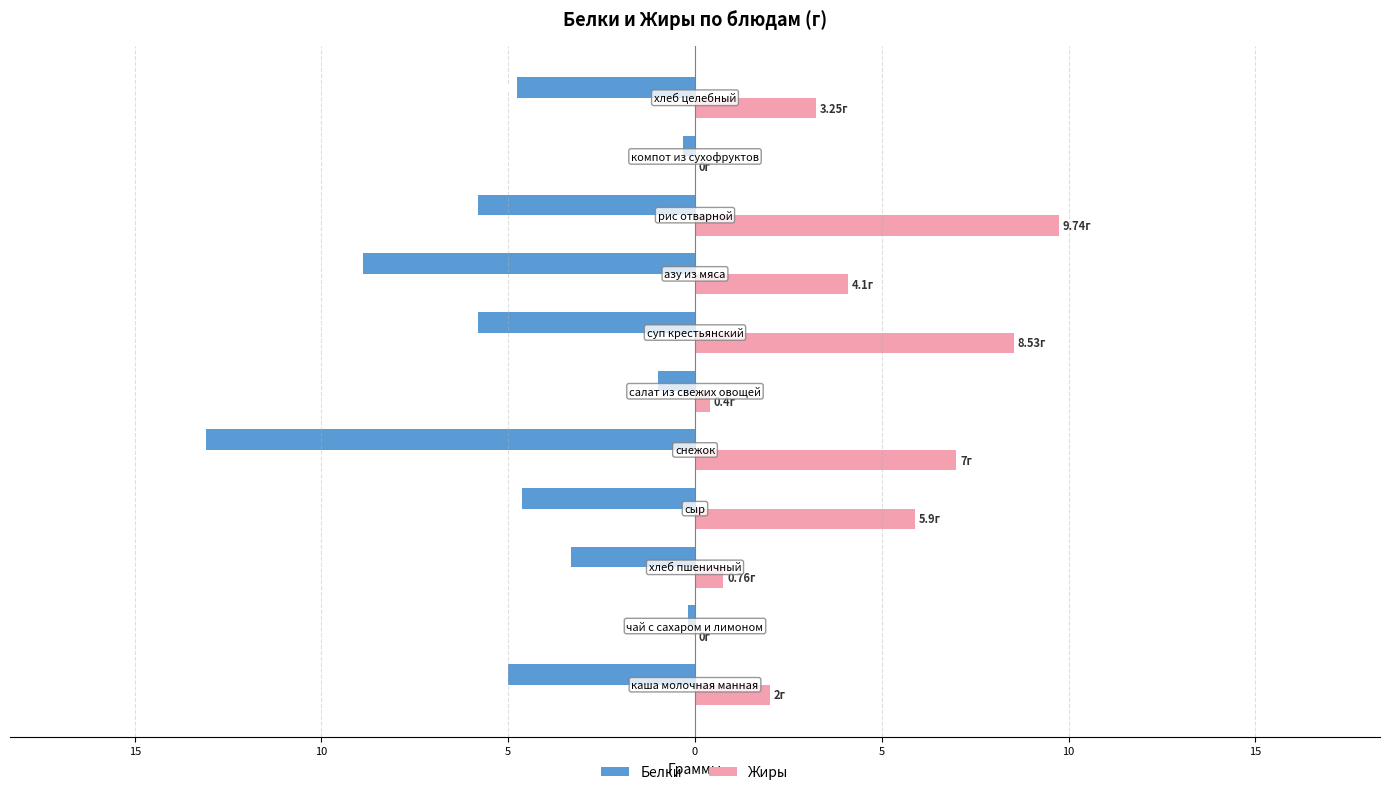

What are all the series names shown in the legend?

Белки, Жиры